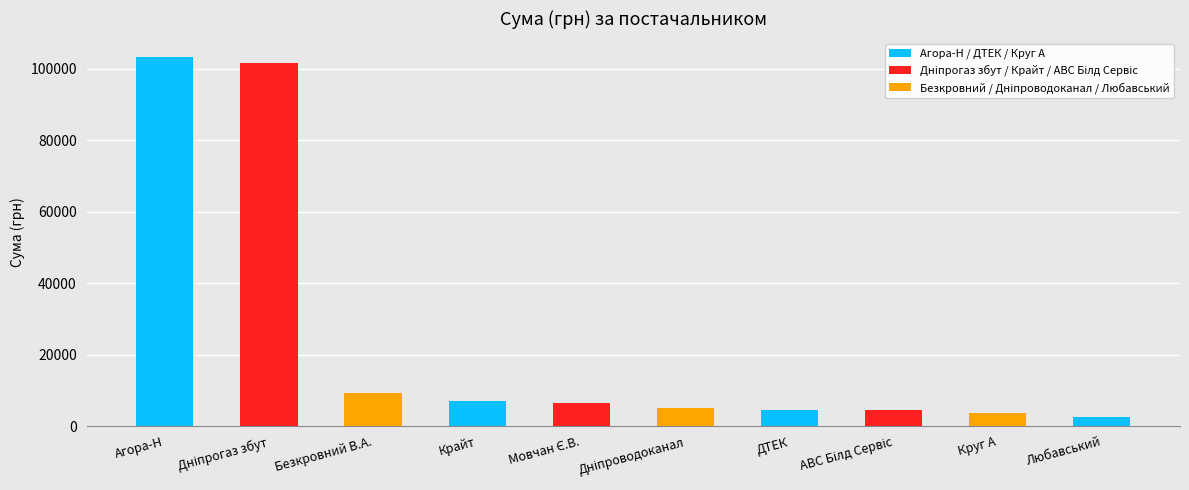

What is the sum of all values?

248297.8